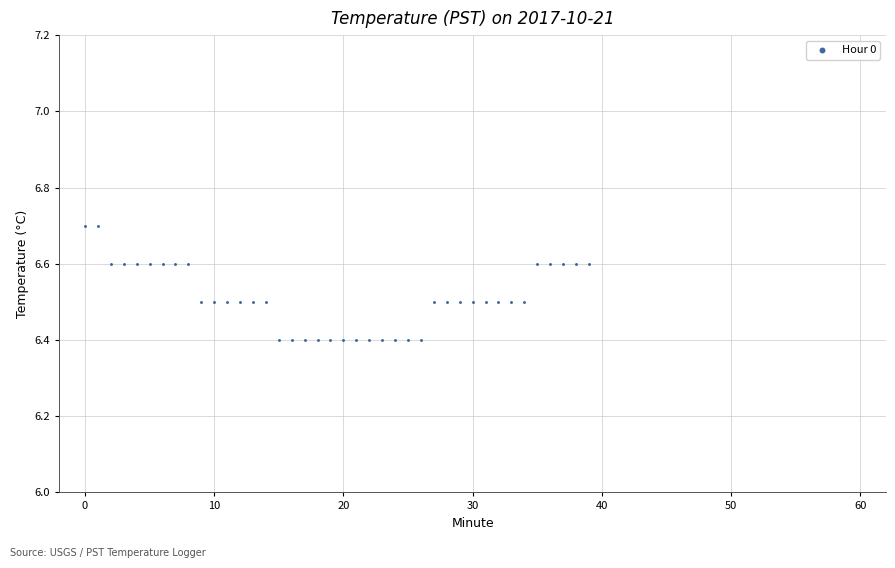

What is the range of Y values (max minus min)?

0.3